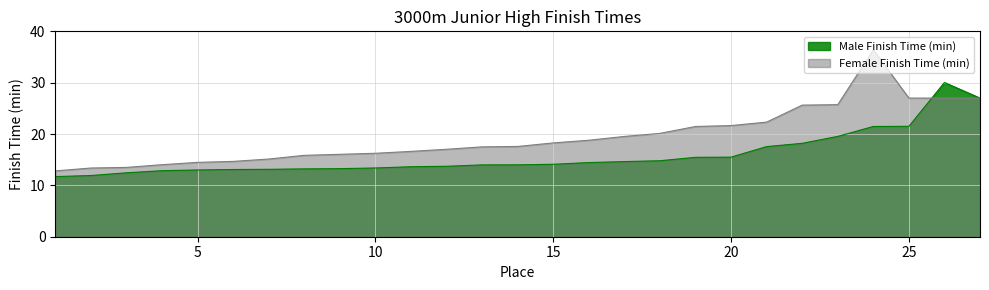

What is the difference between the second highest and minimum values in the Female Finish Time (min) series?

14.2